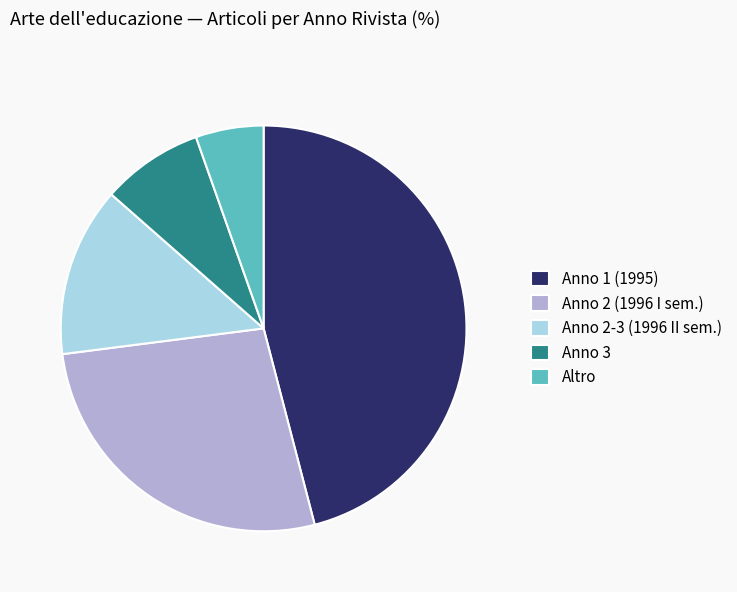

Count the number of slices in the pie.

5